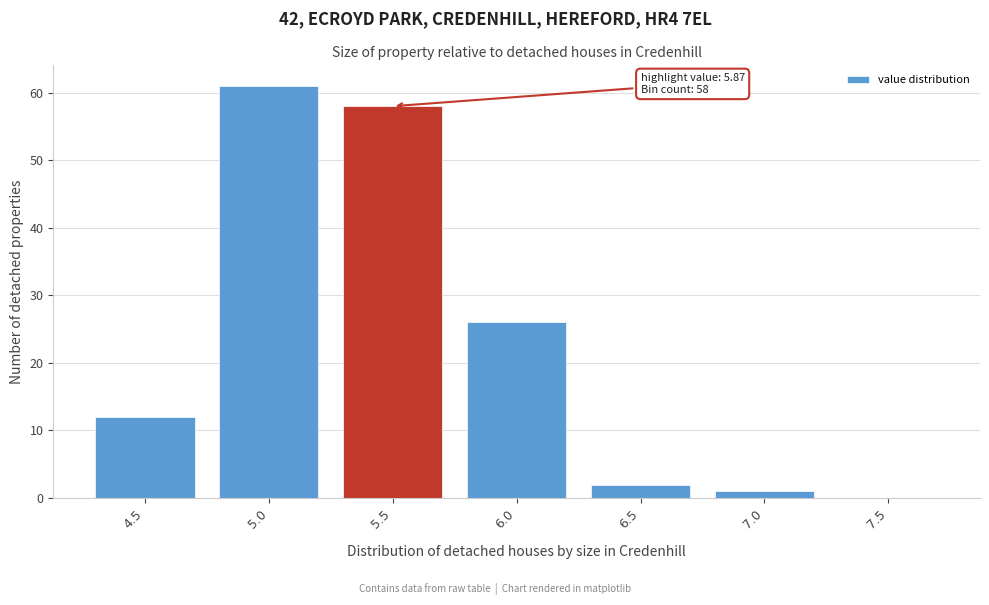

Reading right to left, list all the values displayed in this chart.

7.5=0	7.0=1	6.5=2	6.0=26	5.5=58	5.0=61	4.5=12